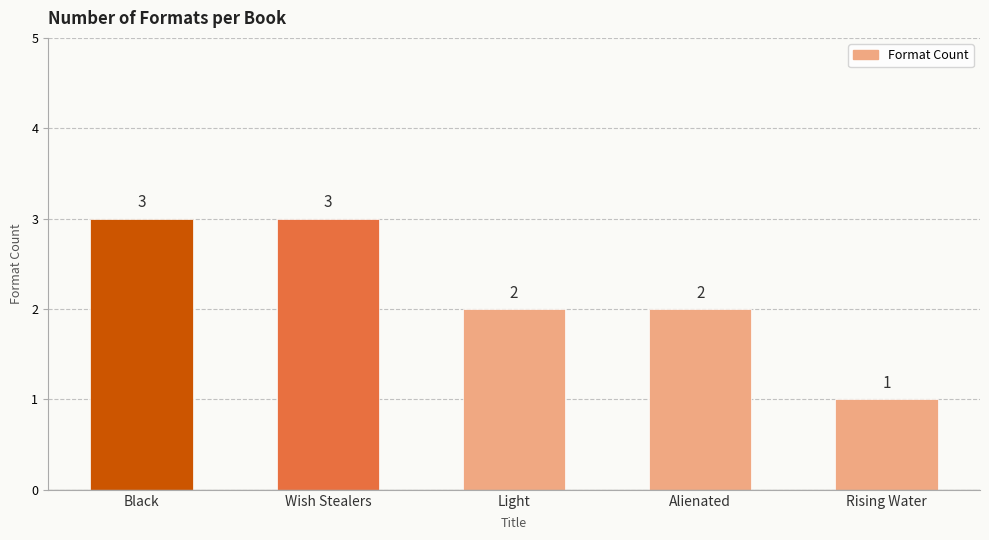

What is the sum of all values?

11